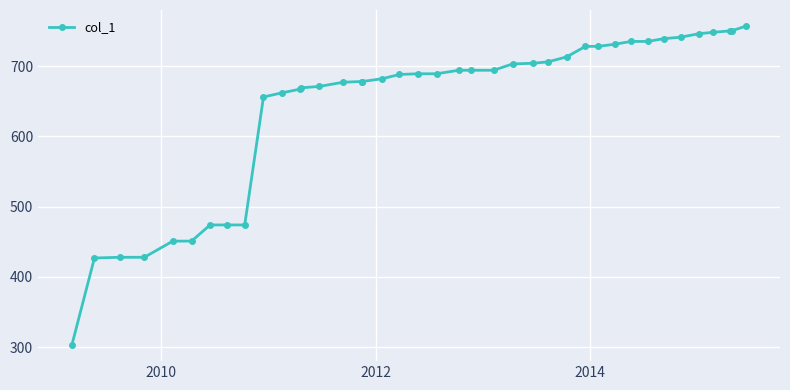

How many data points are less than 689?

19